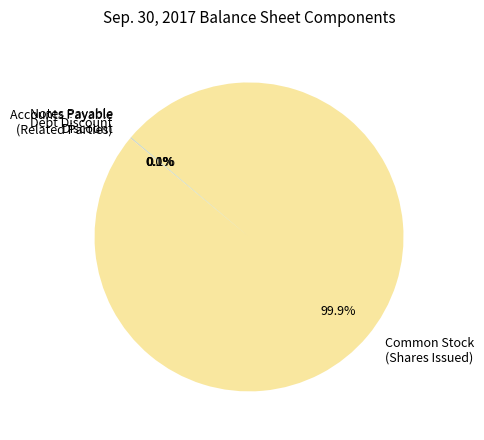

What is the largest slice in the pie chart?

Common Stock (Shares Issued)